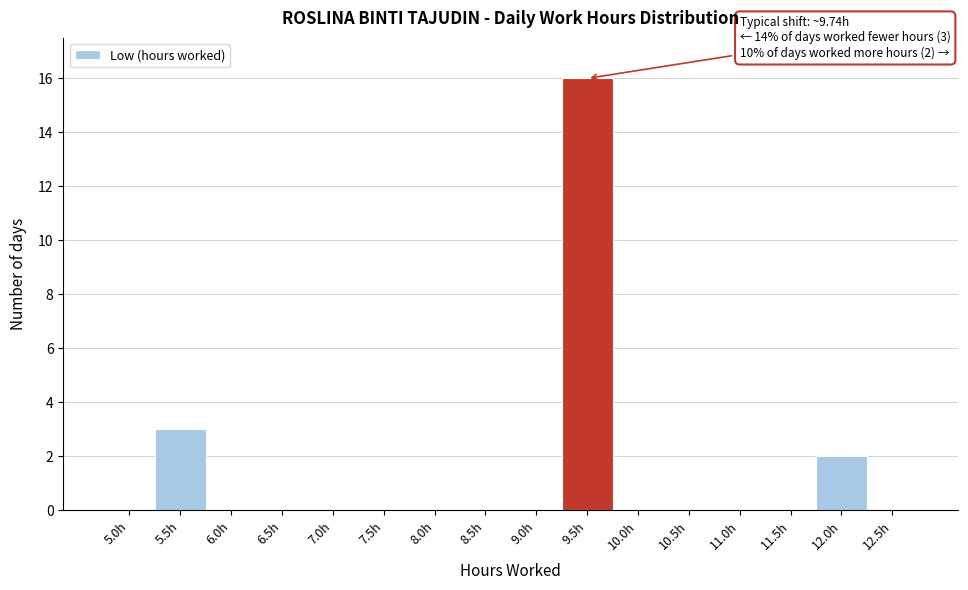

Reading left to right, what are all the values shown in this chart?

5.0h=0	5.5h=3	6.0h=0	6.5h=0	7.0h=0	7.5h=0	8.0h=0	8.5h=0	9.0h=0	9.5h=16	10.0h=0	10.5h=0	11.0h=0	11.5h=0	12.0h=2	12.5h=0